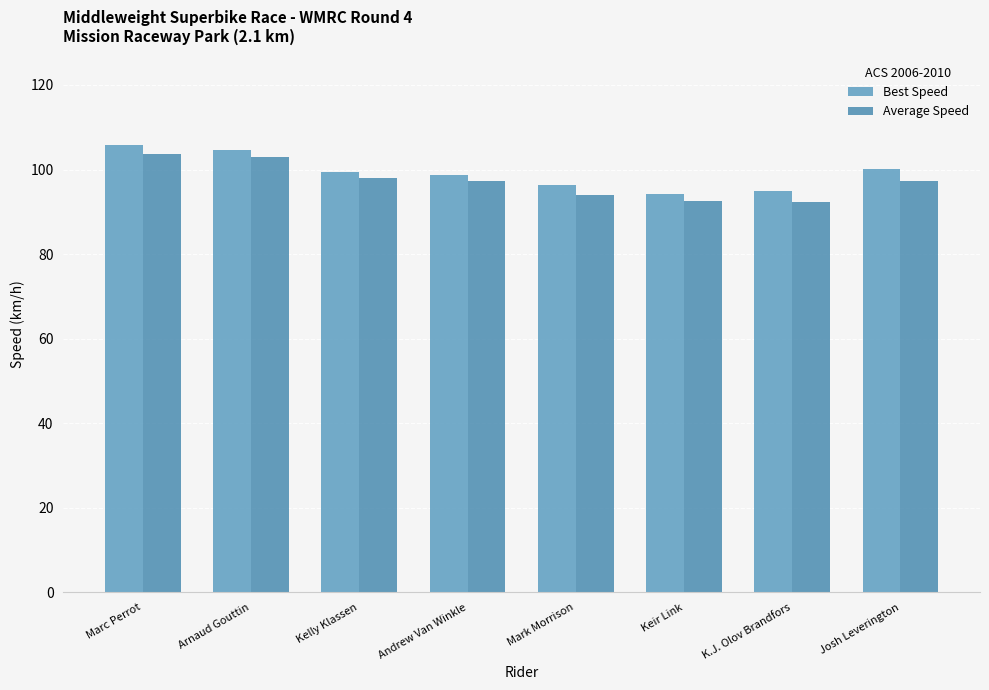

Between Andrew Van Winkle and Kelly Klassen, which is larger?

Kelly Klassen